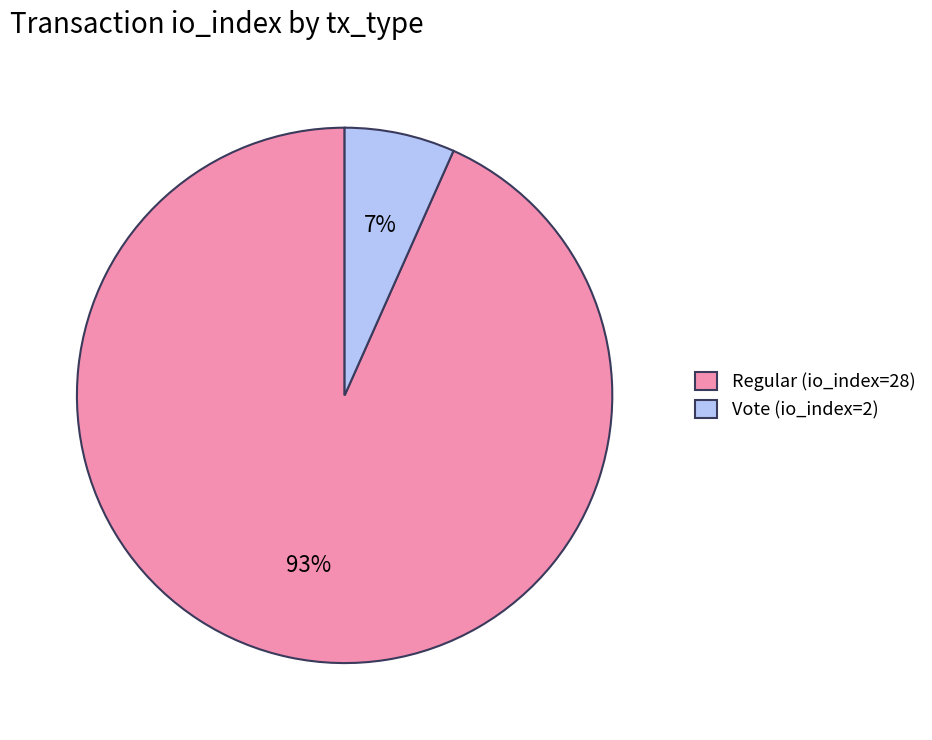

Which category has the smallest portion of the pie?

Vote (io_index=2)